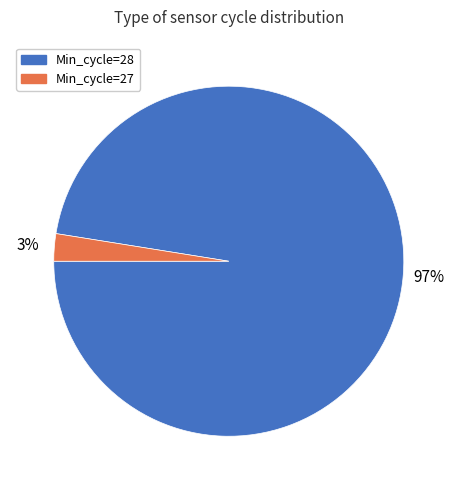

Count the number of slices in the pie.

2